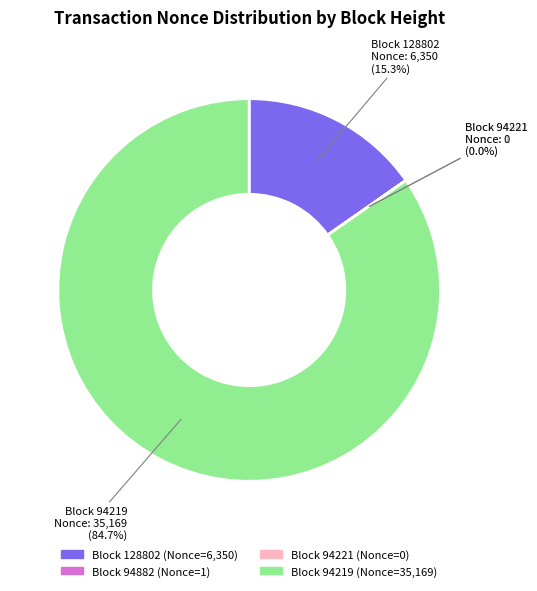

What percentage is NOT represented by 94221?

100.0%